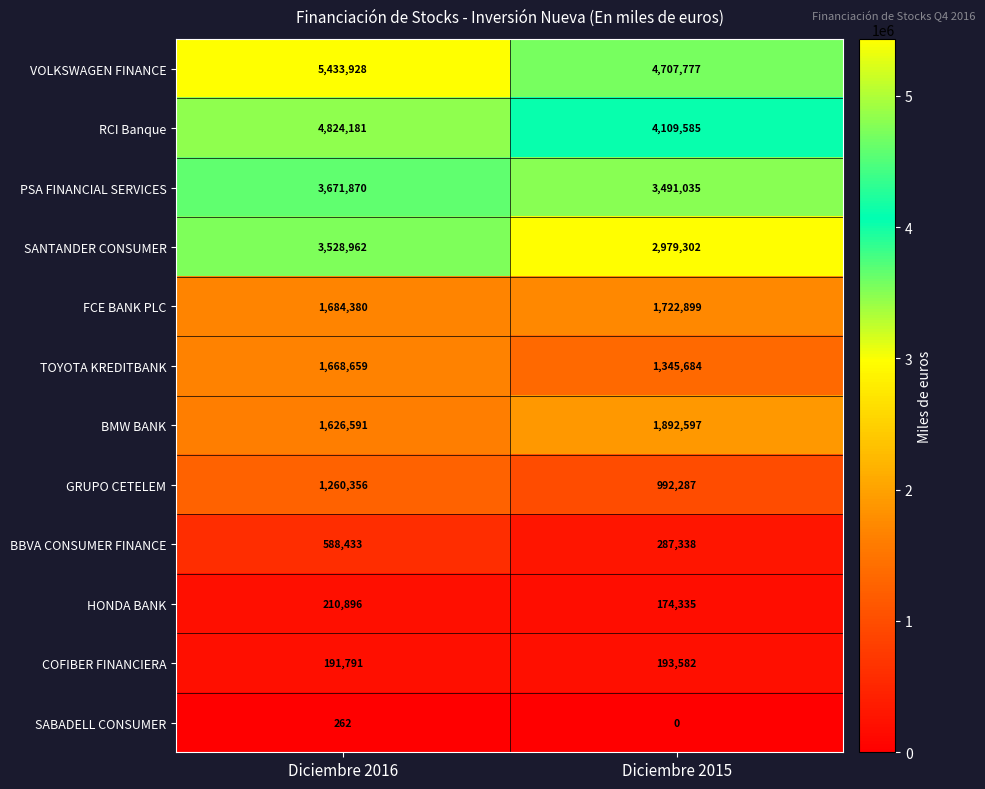

At which label is FCE BANK PLC closest to 1703639?

Diciembre 2016